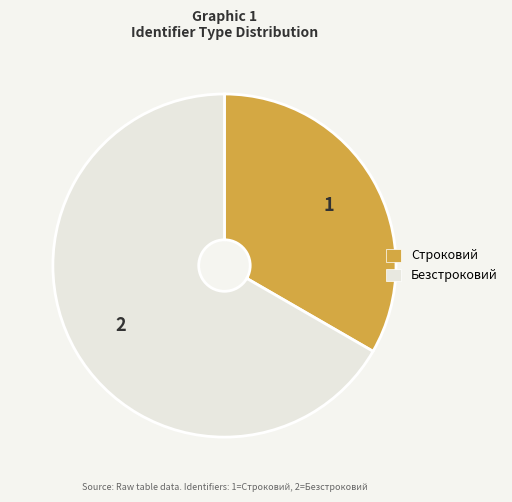

Count the number of slices in the pie.

2